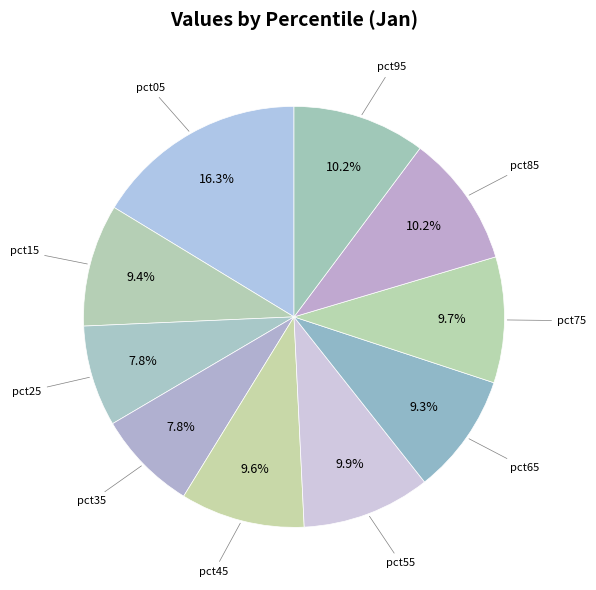

How many segments does this pie chart have?

10